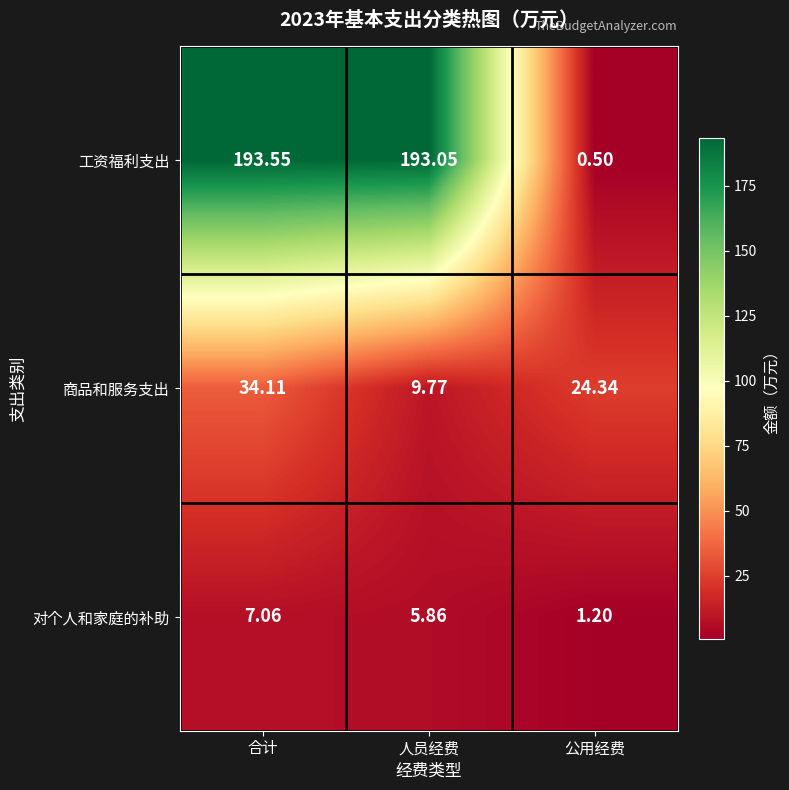

Count the number of categories in the chart.

3